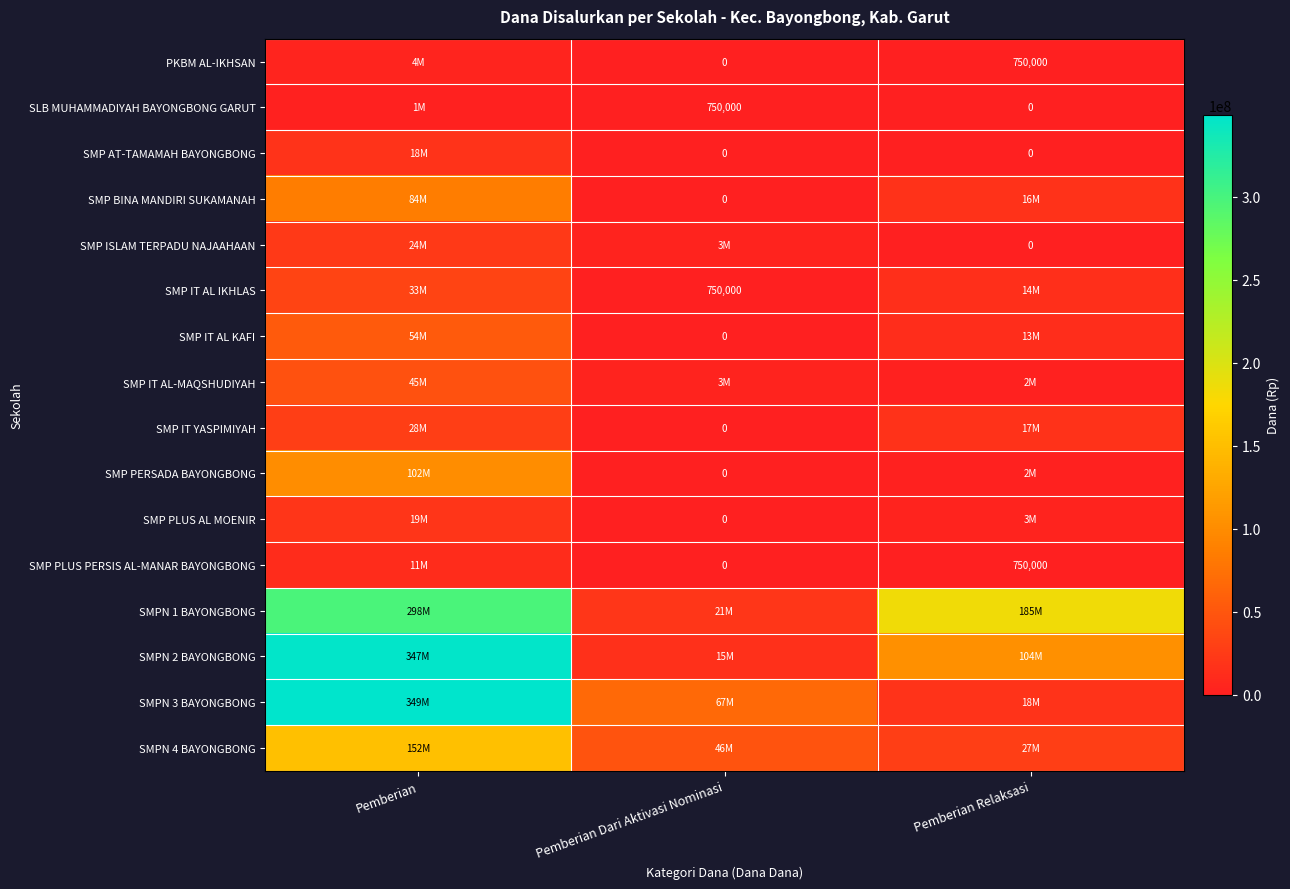

What is the total value across all series at Pemberian Relaksasi?

407250000